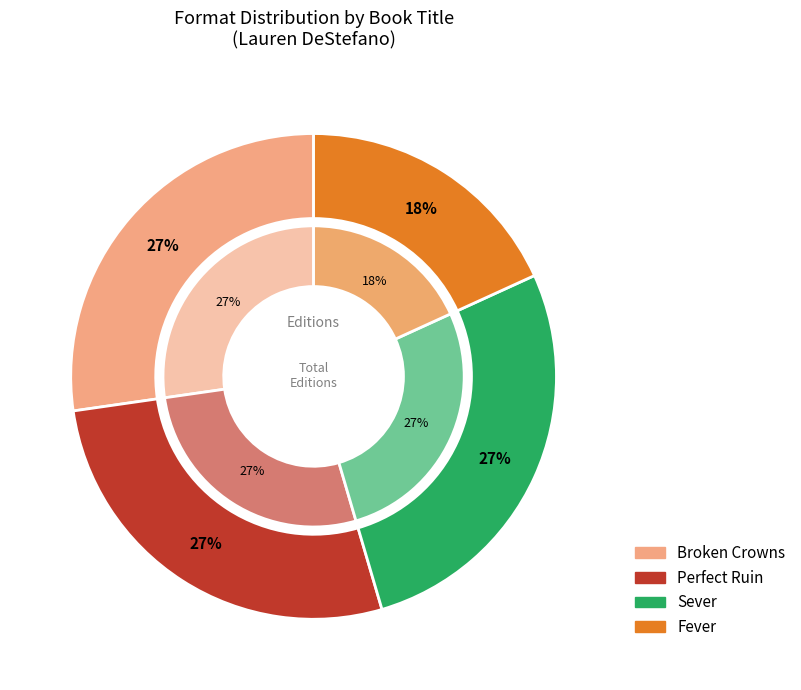

What percentage is the Sever slice, to the nearest percent?

27%